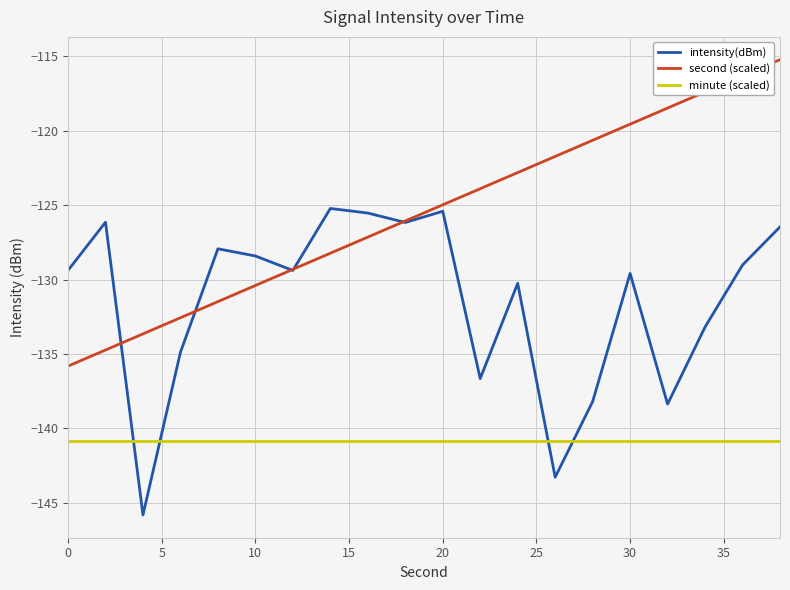

How many intersections are there between minute (scaled) and intensity(dBm)?

4